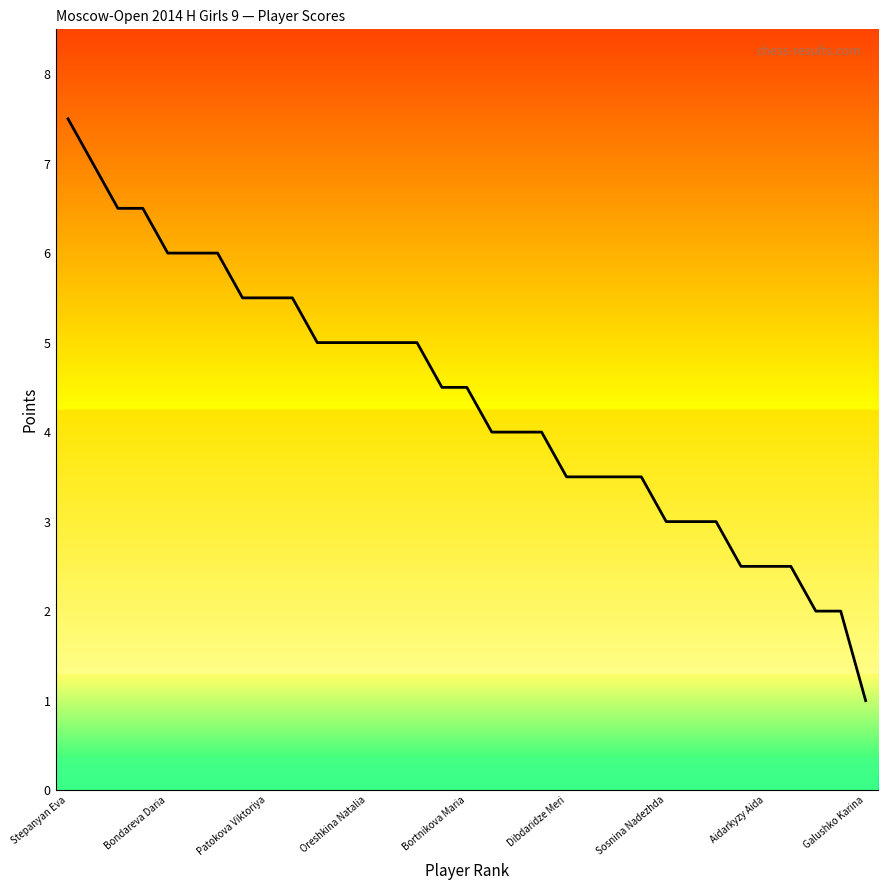

What is the greatest value displayed?

7.5